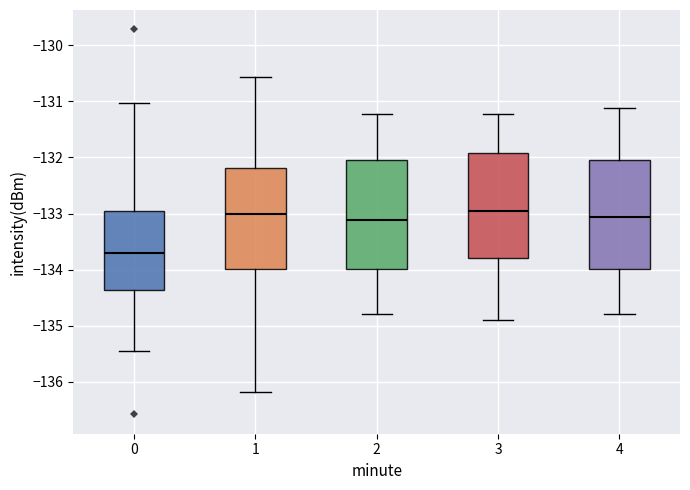

Where is the upper edge of the box at x = 2 on the y-axis? The values are not printed on the chart, so give them approximately, as read against the axis.

-132.0